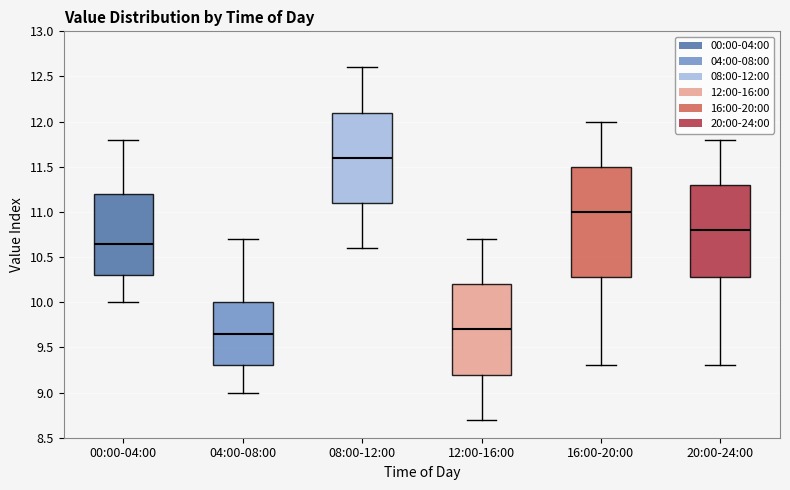

Which box has the lowest median line?

04:00-08:00